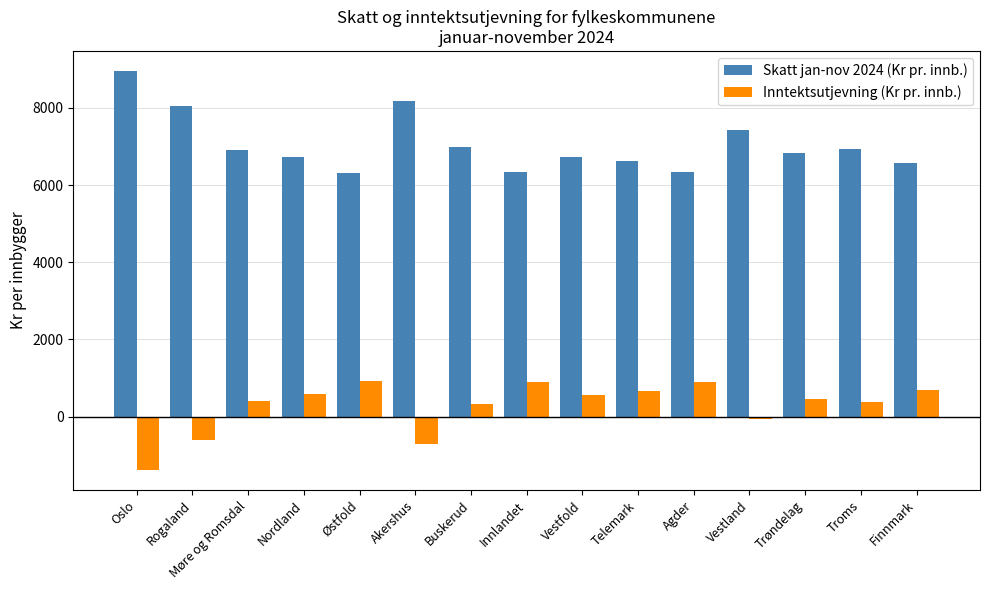

What are all the series names shown in the legend?

Skatt jan-nov 2024 (Kr pr. innb.), Inntektsutjevning (Kr pr. innb.)